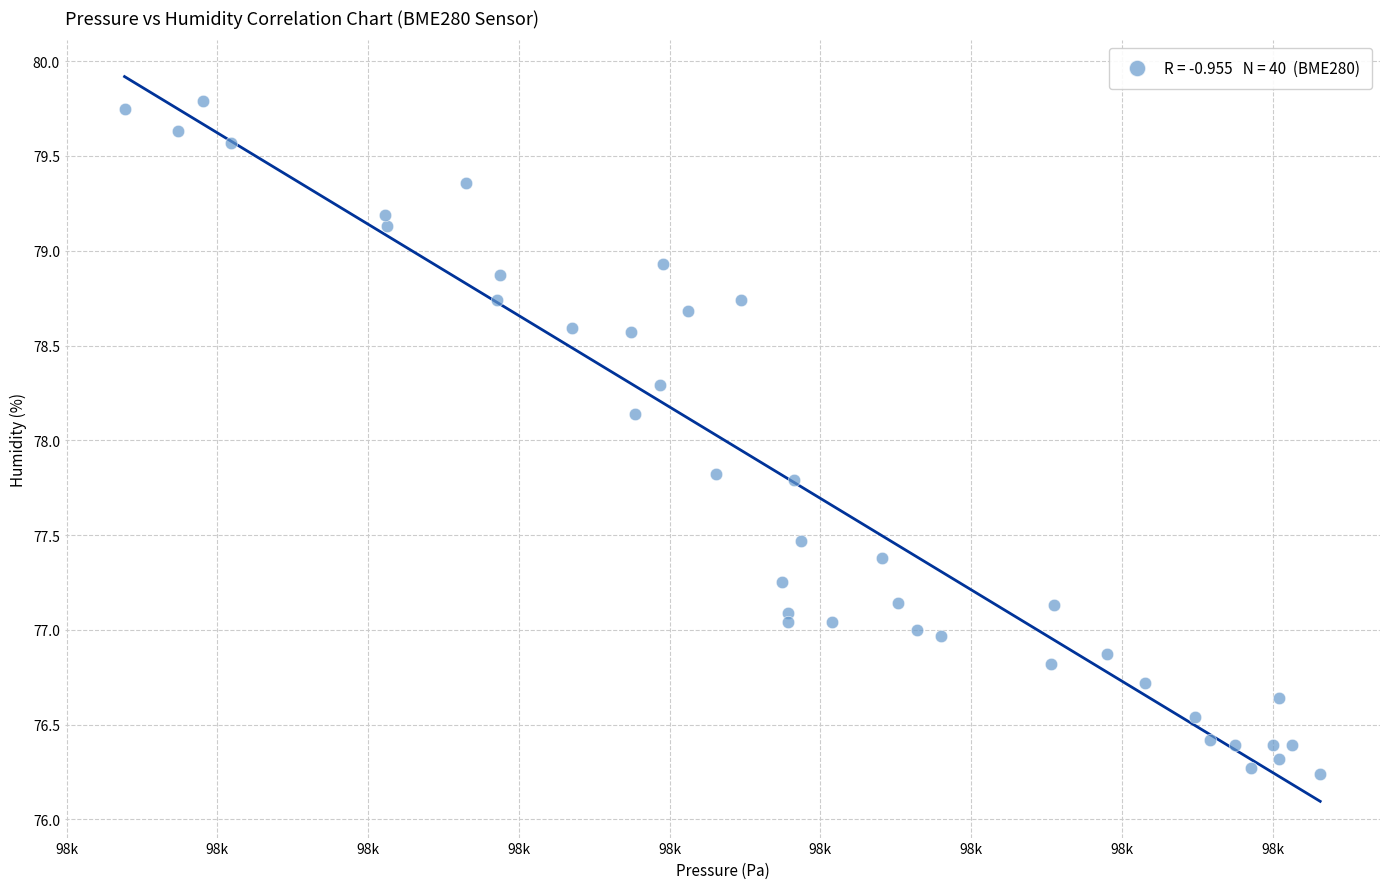

What is the range of X values (max minus min)?

79.3